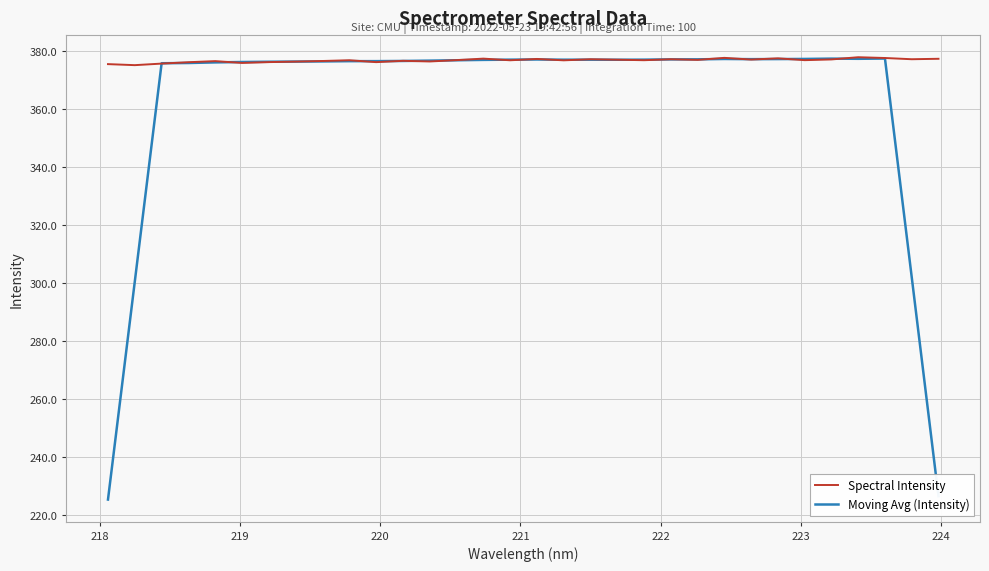

What is the smallest value displayed?

225.3